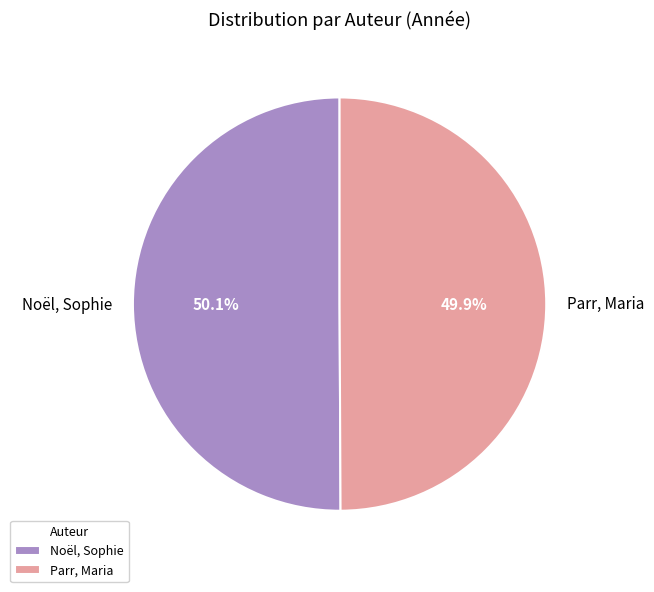

What percentage is the Noël, Sophie slice, to the nearest percent?

50%